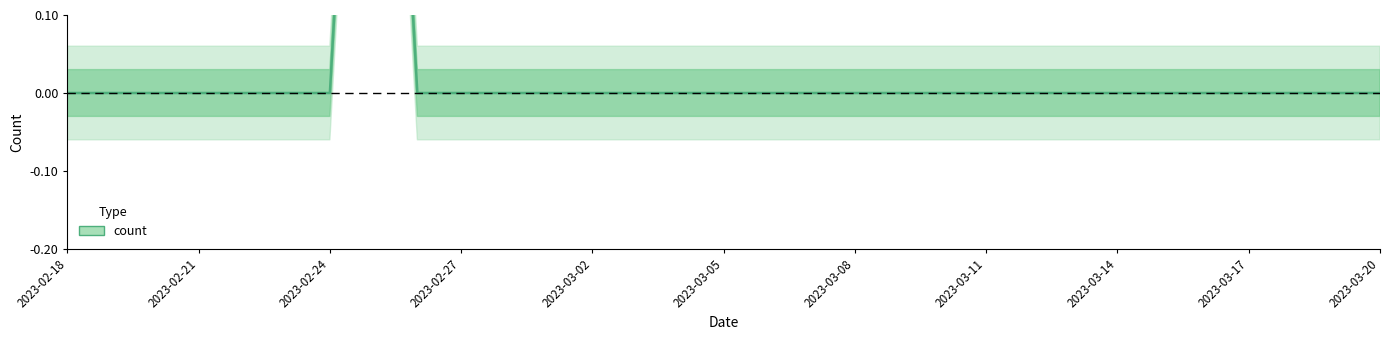

At which label is the value closest to 0?

2023-02-18